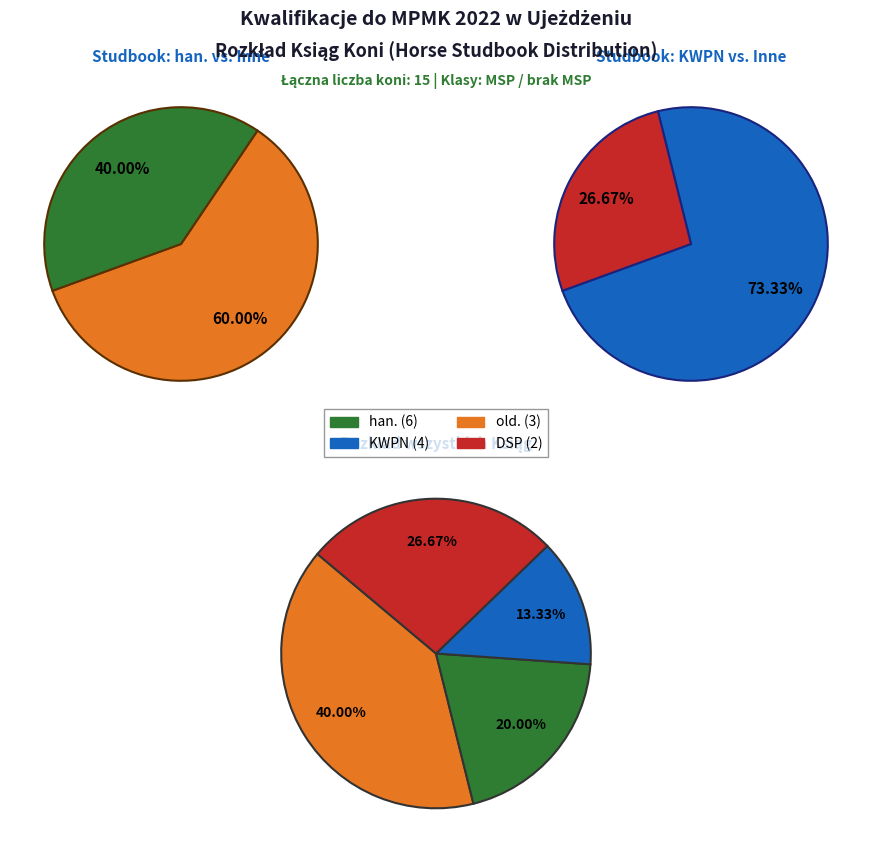

To the nearest percent, what is the average slice percentage?

25%